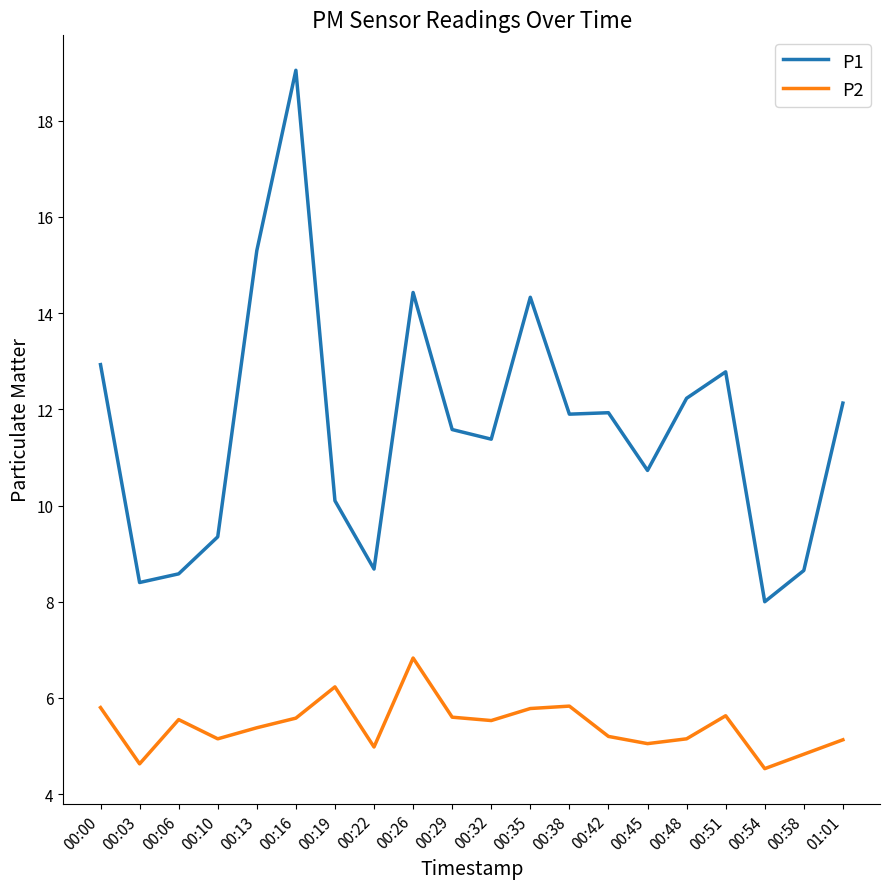

At 00:19, list the series in order from smallest to largest.

P2, P1